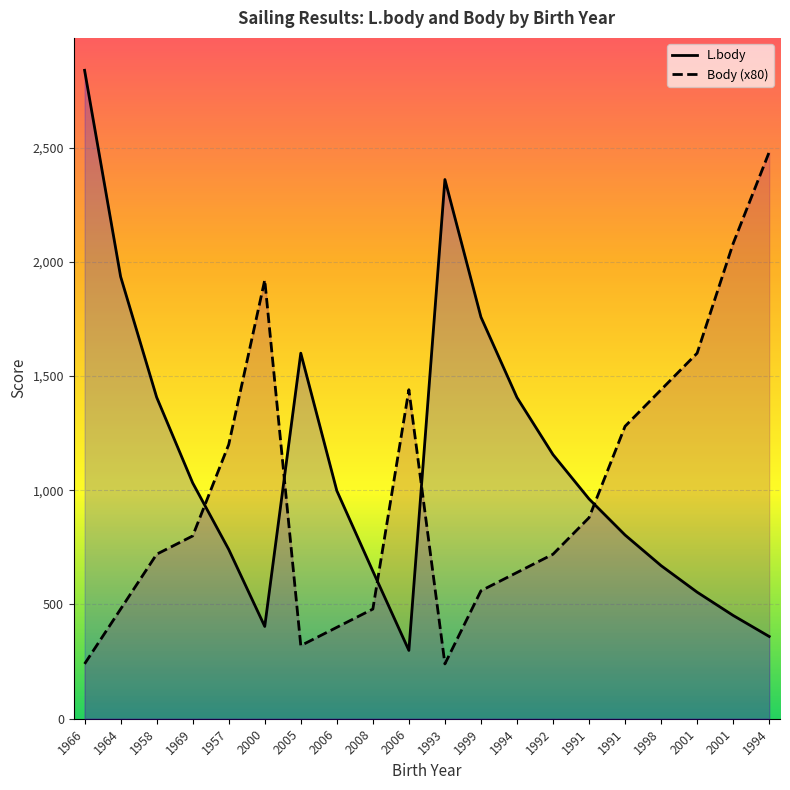

At which category does L.body reach its first local peak?

2005